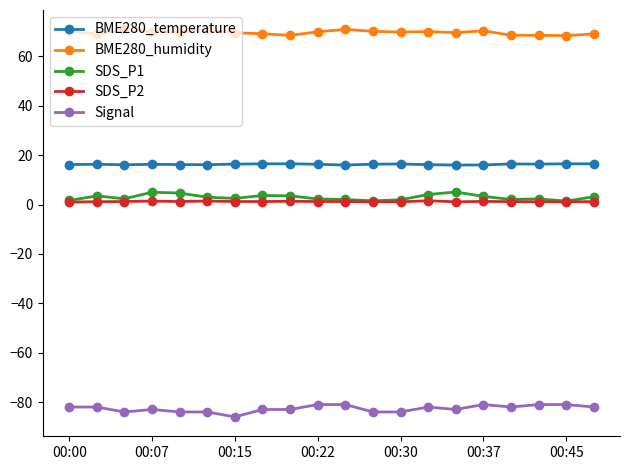

What is the value of the Signal point at the 8th from the left?

-83.0